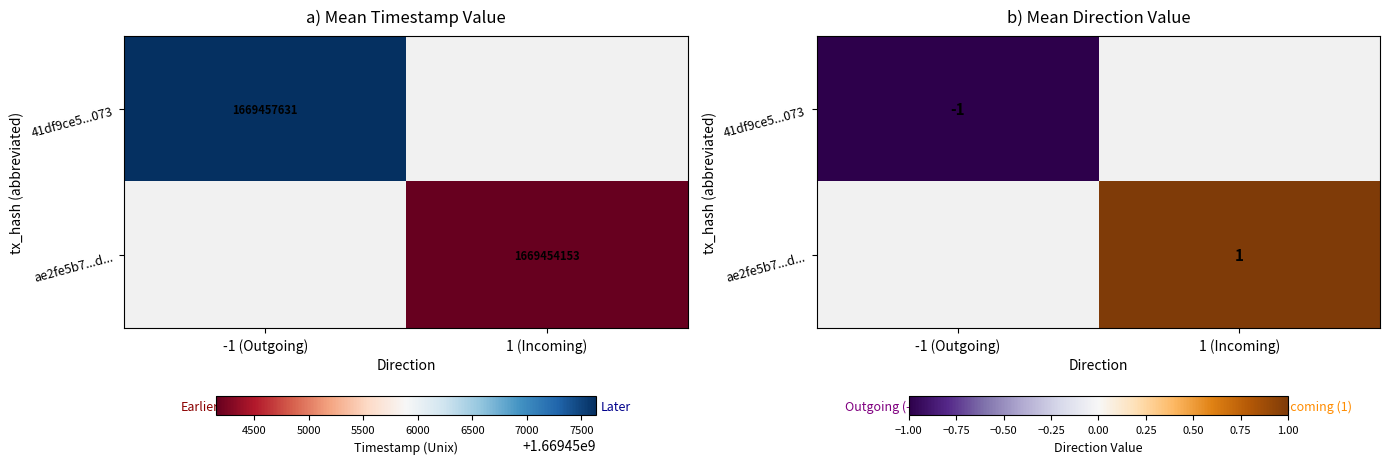

How many positive values does the ae2fe5b7...d... series have?

1